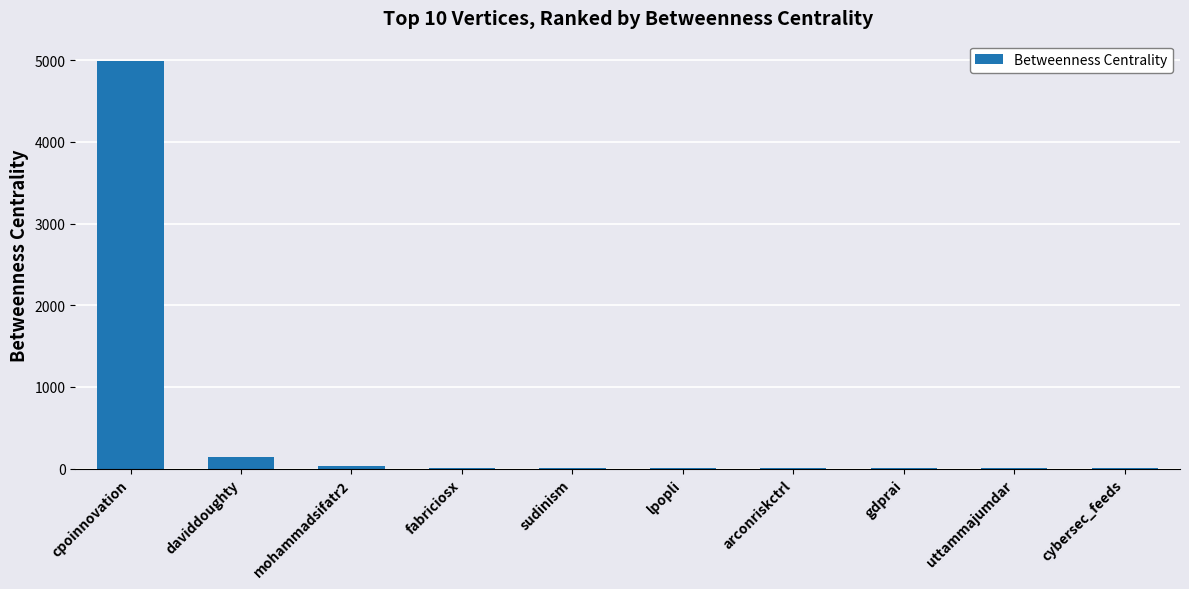

What is the ratio of the value at cpoinnovation to the value at uttammajumdar?

998.1